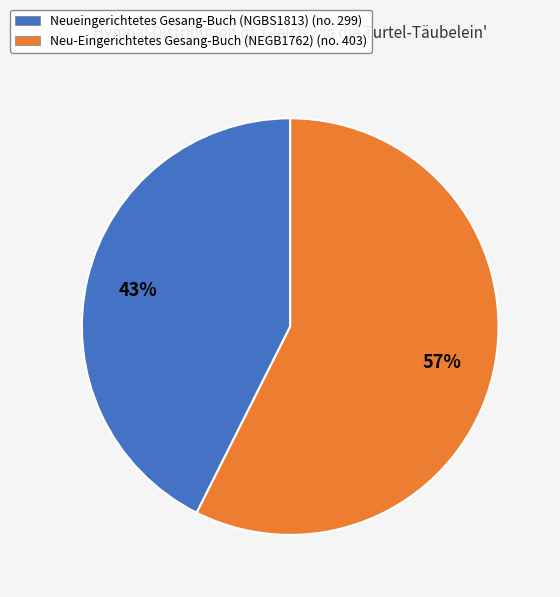

To the nearest percent, what is the combined percentage of Neueingerichtetes Gesang-Buch (NGBS1813) (no. 299) and Neu-Eingerichtetes Gesang-Buch (NEGB1762) (no. 403)?

100%